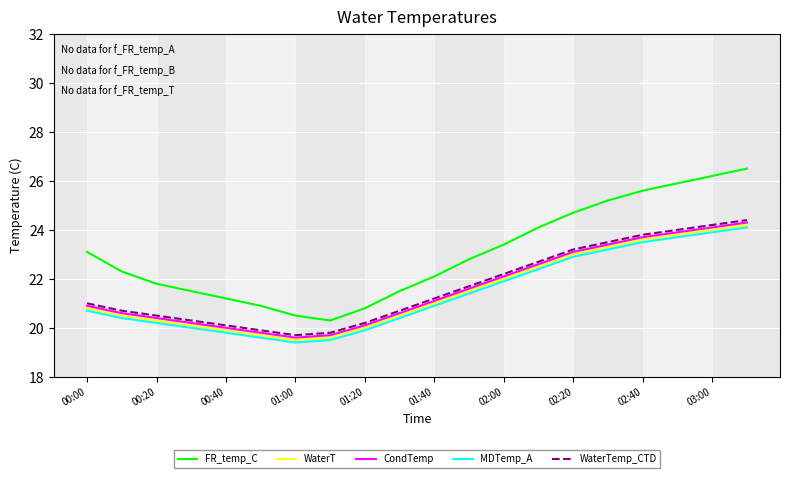

Which series has the largest total across all categories?

FR_temp_C